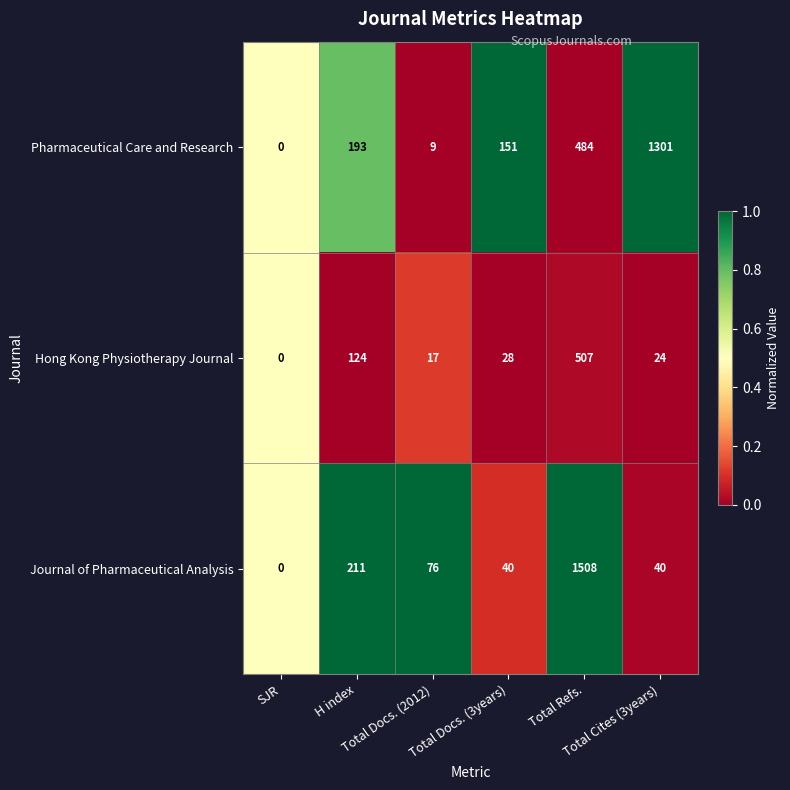

Rank the series by their maximum value, from highest to lowest.

Journal of Pharmaceutical Analysis, Pharmaceutical Care and Research, Hong Kong Physiotherapy Journal